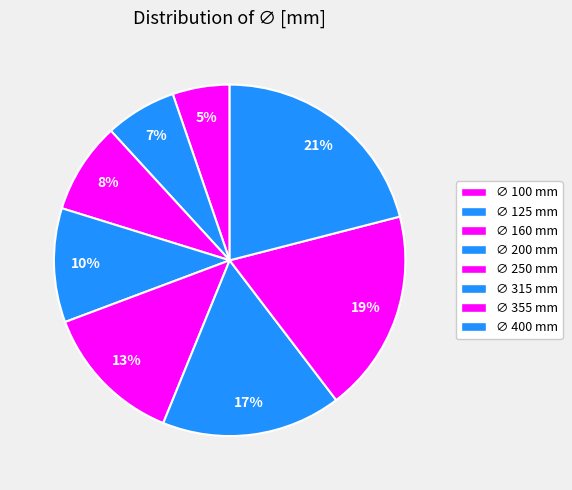

How many segments does this pie chart have?

8